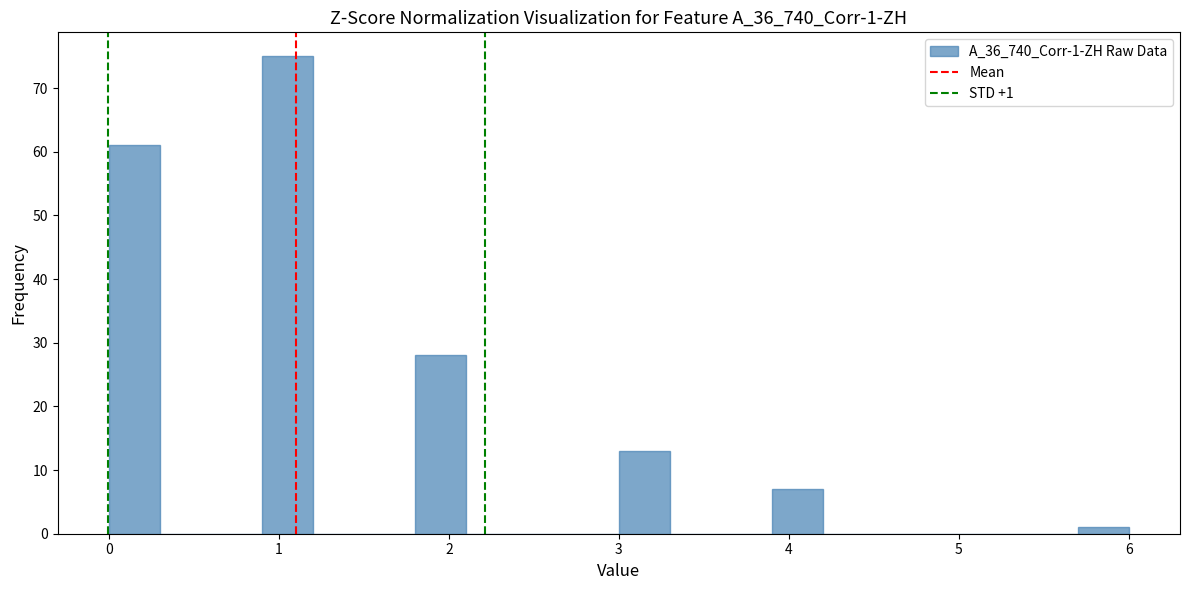

Read against the x-axis, roughly where is the centre of the tallest bar?

1.1